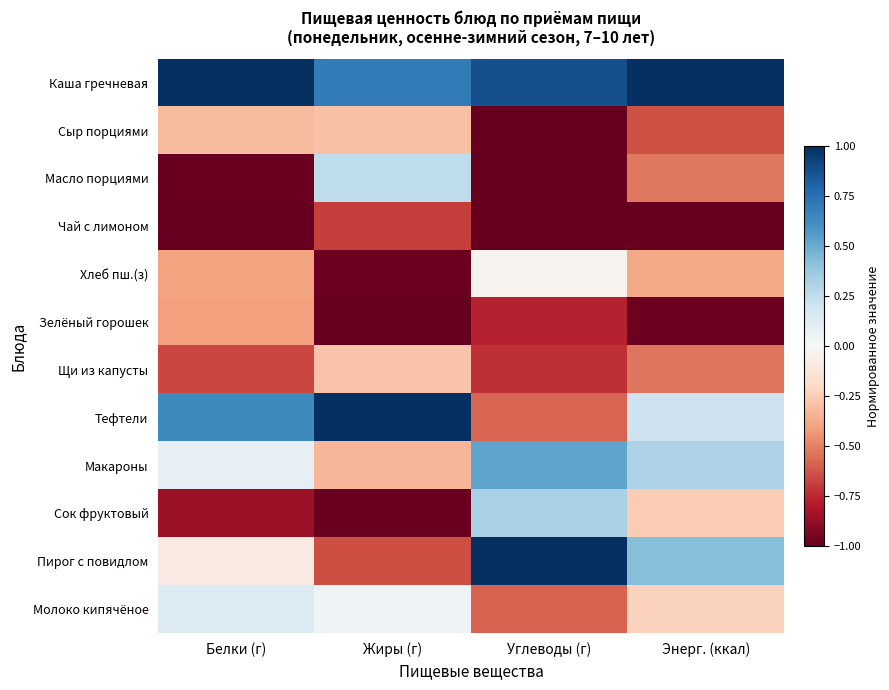

What is the difference between the highest and lowest values at Белки (г)?

2.0